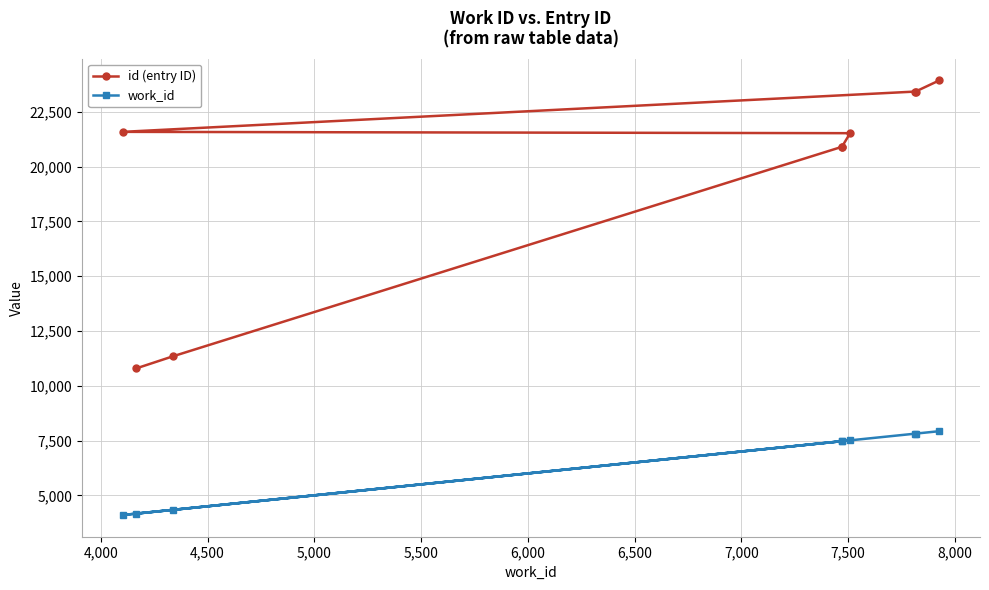

List the series in order of their overall mean, highest first.

id (entry ID), work_id